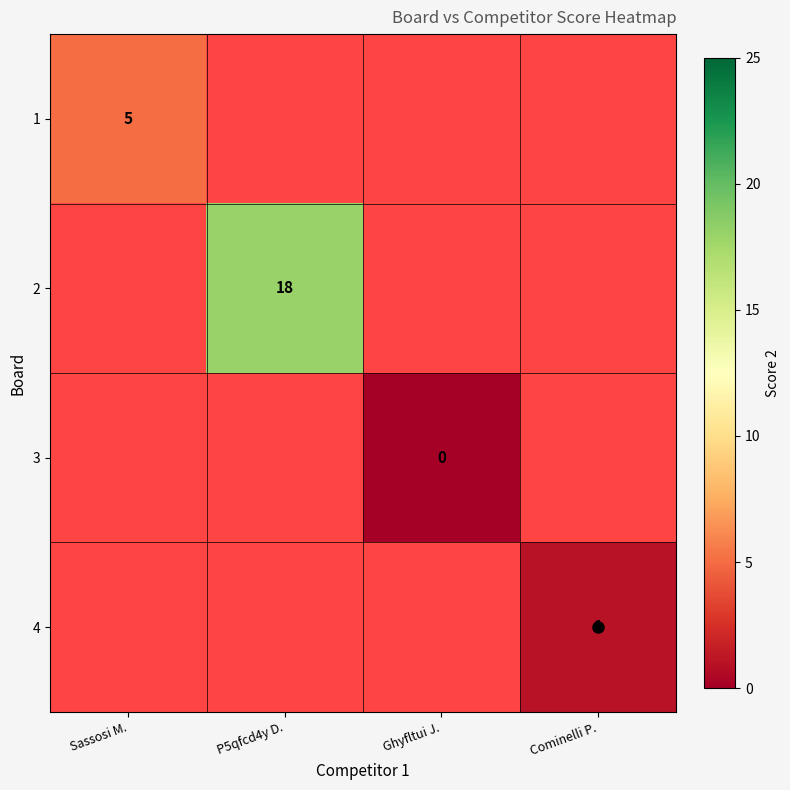

How many series are shown in this chart?

4